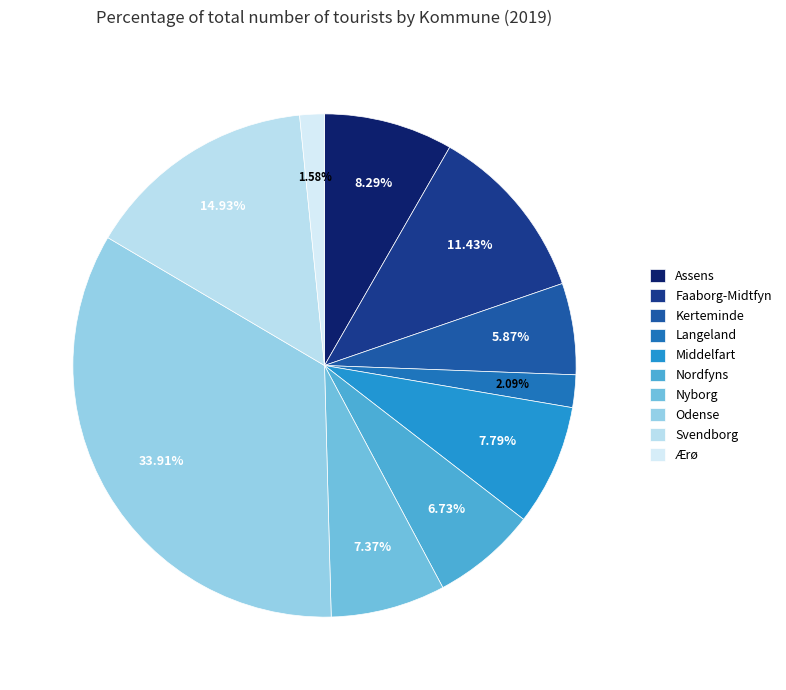

Which category has the biggest portion of the pie?

Odense